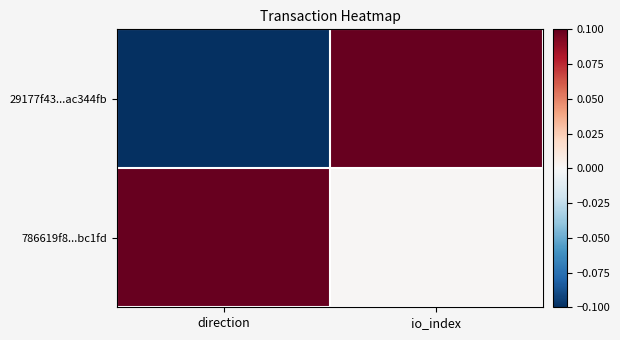

Between direction and io_index, which series saw the biggest shift?

29177f43...ac344fb